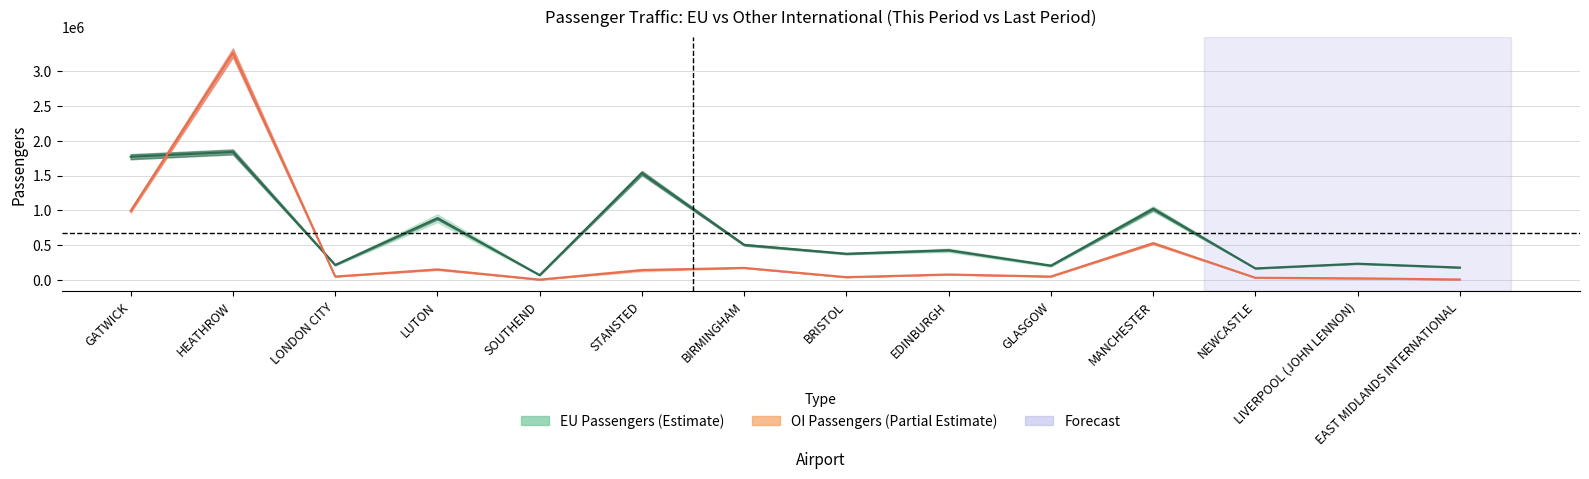

Reading left to right, list all the values displayed in this chart.

total_pax_eu_tp: 1771053.0	1840003.5	216703.0	887361.0	70379.5	1536646.0	505361.0	377622.0	428232.5	206991.0	1022527.5	167011.5	234600.0	179081.0
total_pax_oi_tp: 993023.0	3262890.0	50498.0	152441.5	6686.0	142872.5	174667.5	41455.5	79830.5	50550.5	529193.5	32608.5	24455.0	8047.5